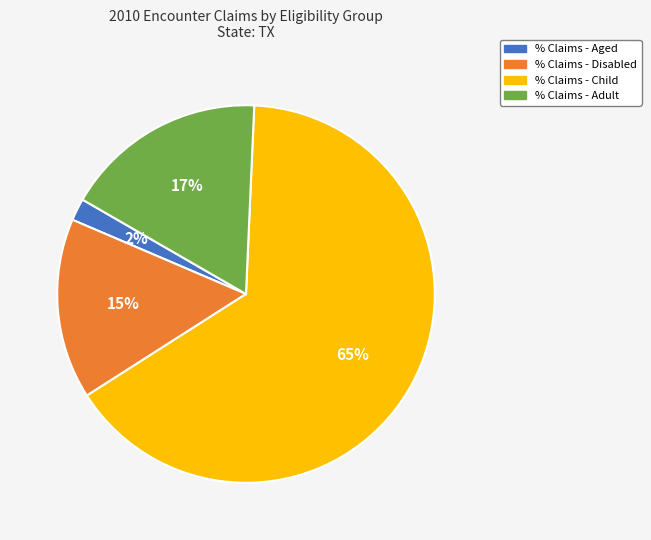

What percentage is the % Claims - Disabled slice, to the nearest percent?

15%